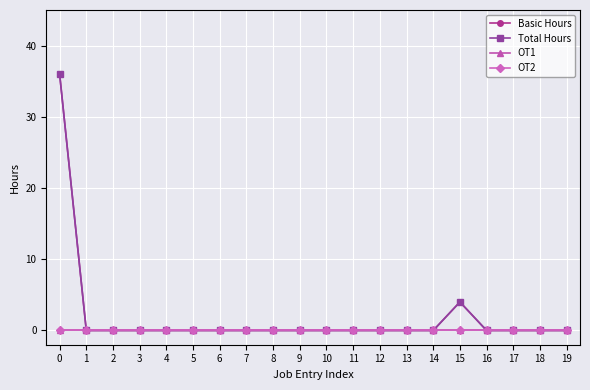

Reading left to right, extract all data points from this chart.

Basic Hours: 36	0	0	0	0	0	0	0	0	0	0	0	0	0	0	4	0	0	0	0
Total Hours: 36	0	0	0	0	0	0	0	0	0	0	0	0	0	0	4	0	0	0	0
OT1: 0	0	0	0	0	0	0	0	0	0	0	0	0	0	0	0	0	0	0	0
OT2: 0	0	0	0	0	0	0	0	0	0	0	0	0	0	0	0	0	0	0	0